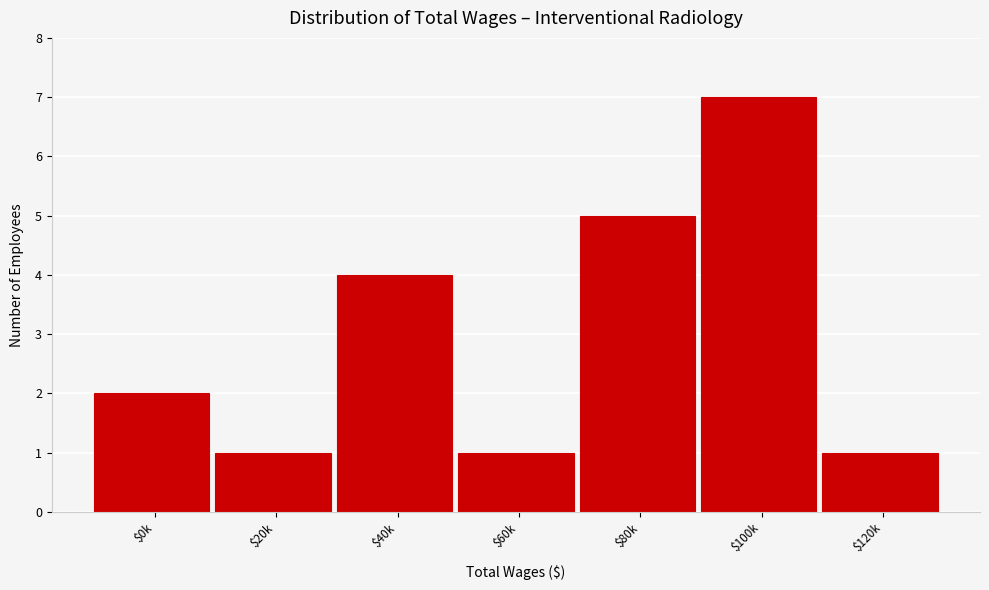

Reading left to right, what are all the values shown in this chart?

2	1	4	1	5	7	1